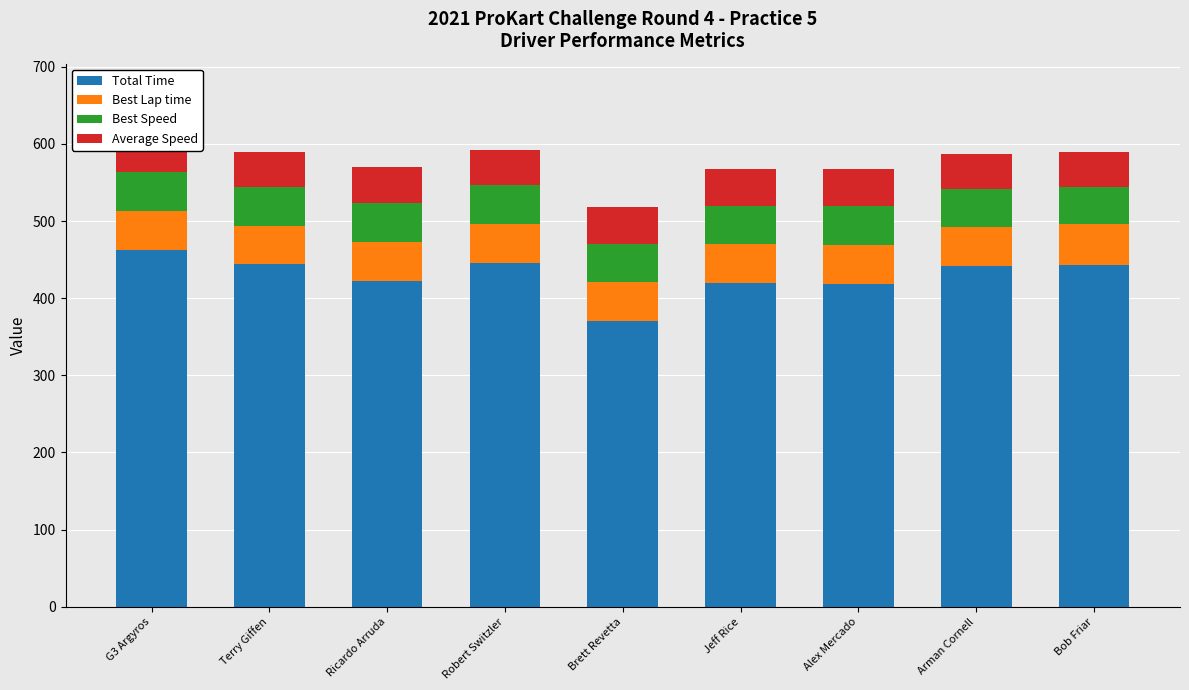

At how many categories does at least one series exceed 392?

8